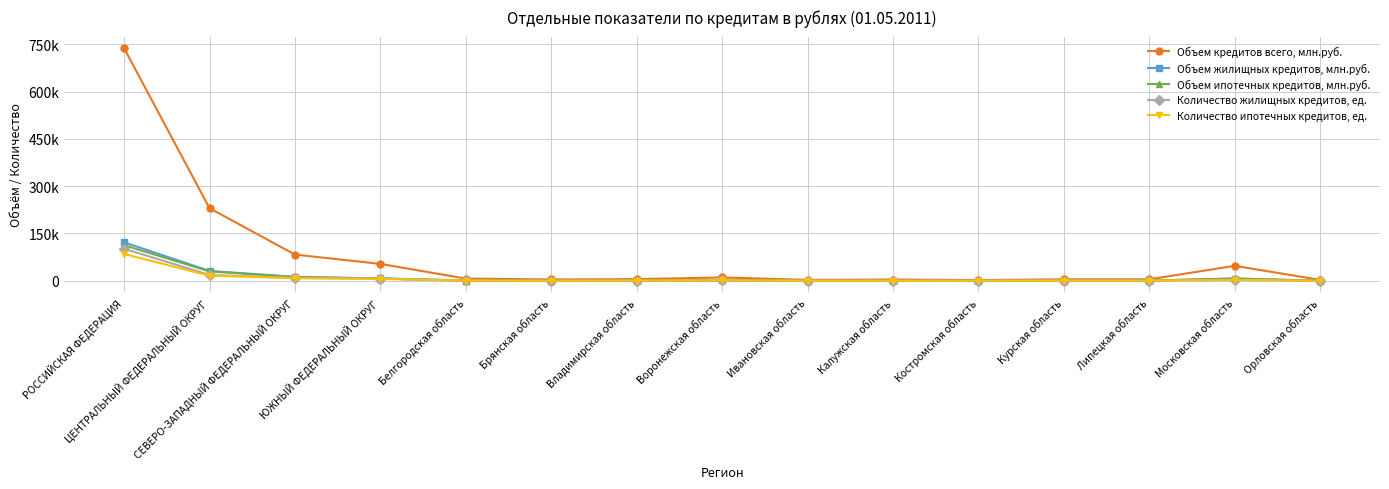

Is this an area chart (filled region under the line)?

No